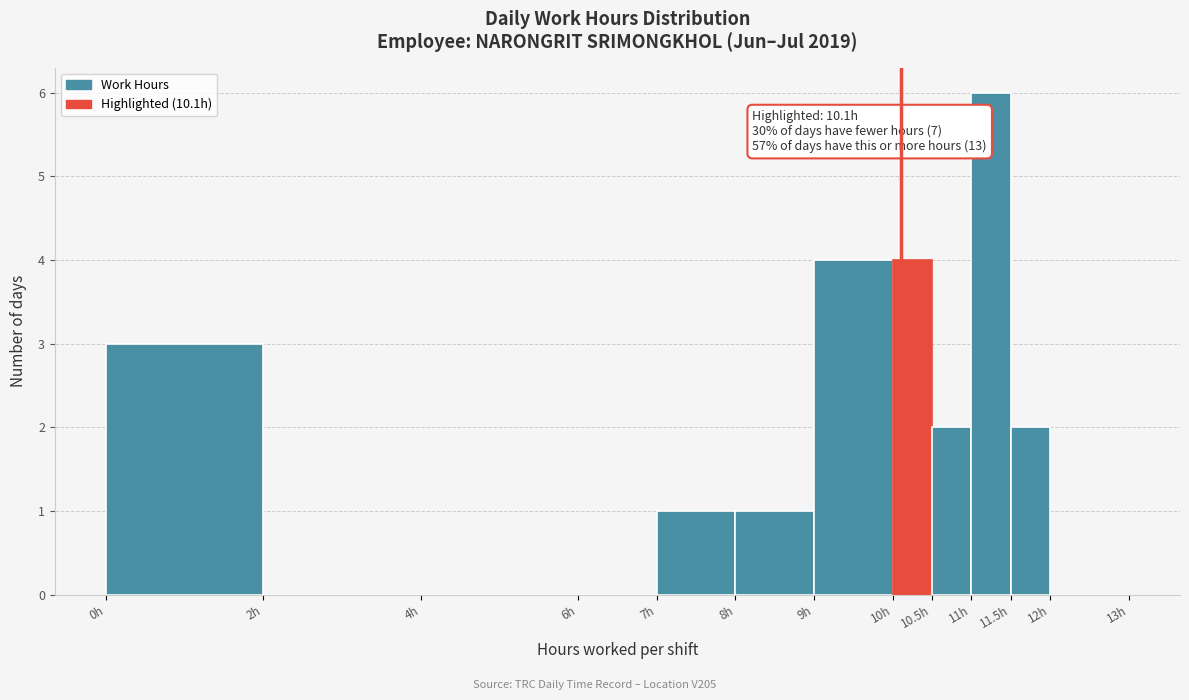

Which range on the x-axis has the tallest bar?

11.0 to 11.5